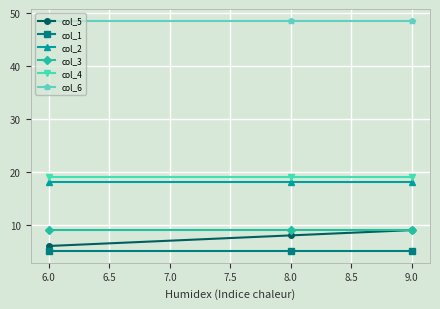

How many lines are shown in the chart?

6